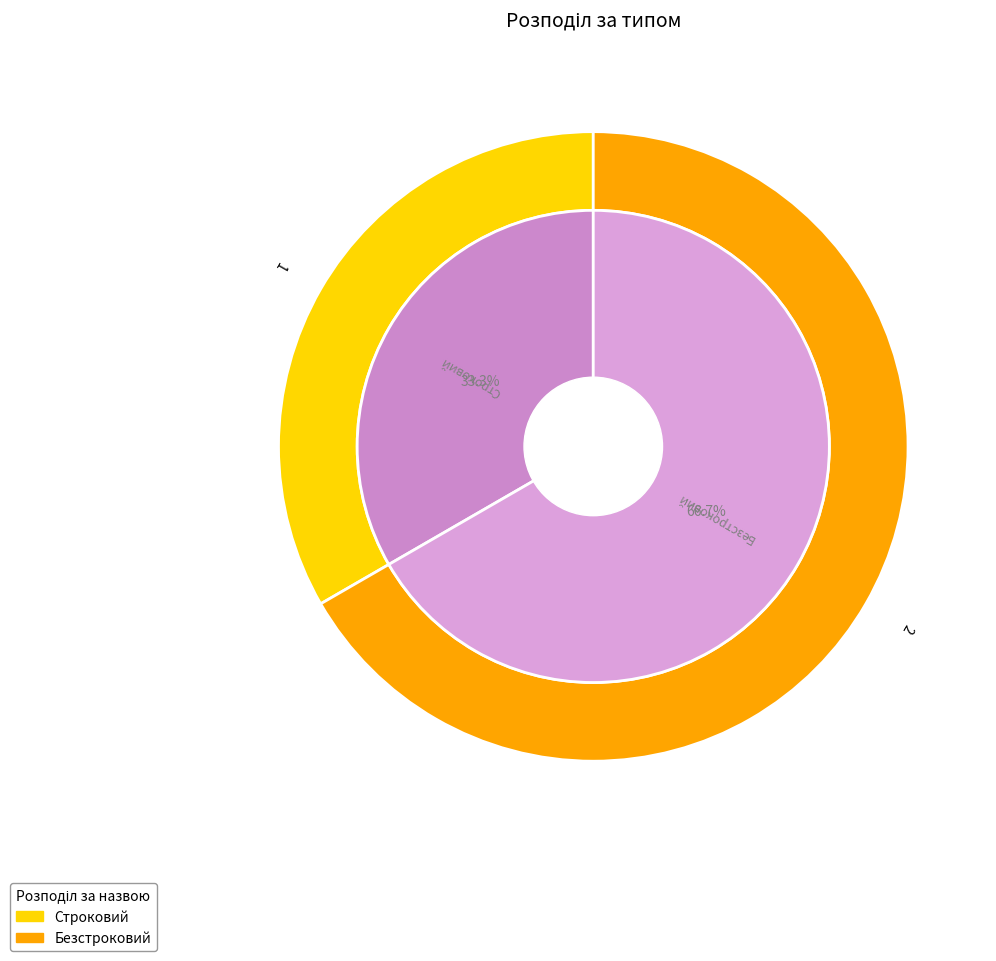

To the nearest percent, what is the combined percentage of Безстроковий and Строковий?

100%